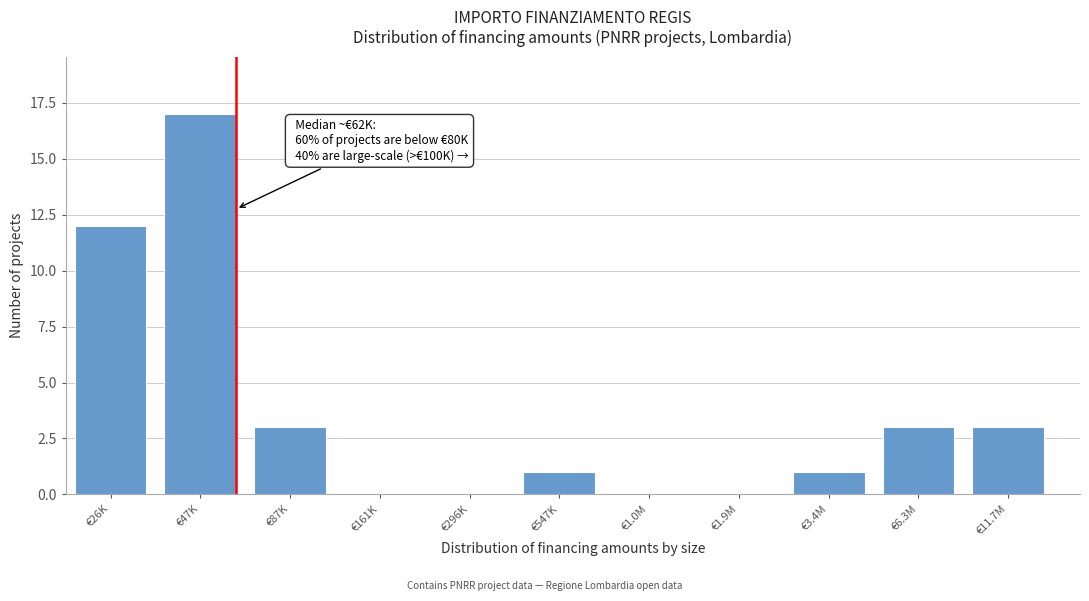

Reading left to right, list all the values displayed in this chart.

€26K=12	€47K=17	€87K=3	€161K=0	€296K=0	€547K=1	€1.0M=0	€1.9M=0	€3.4M=1	€6.3M=3	€11.7M=3